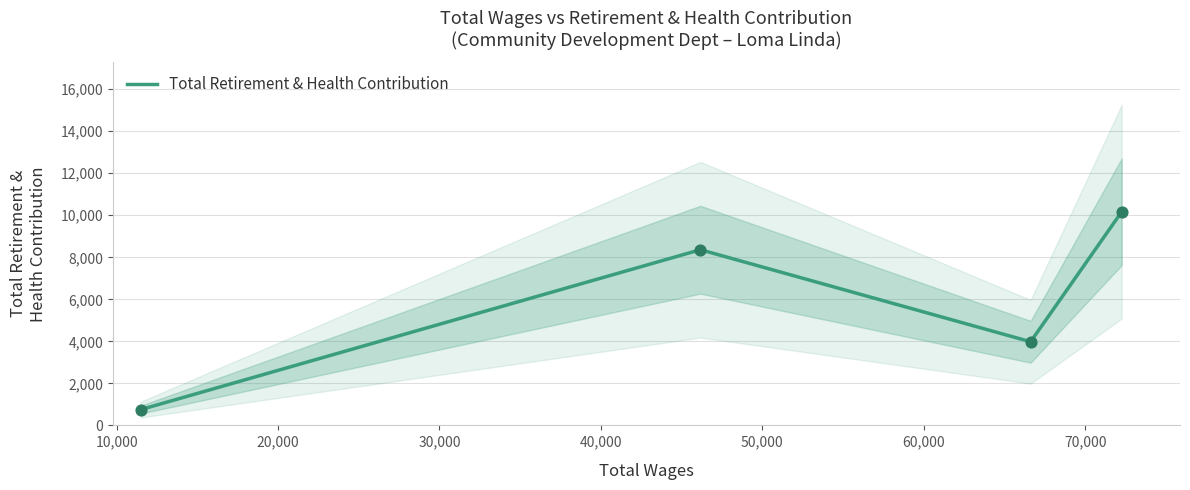

What is the minimum value for Total Retirement & Health Contribution?

751